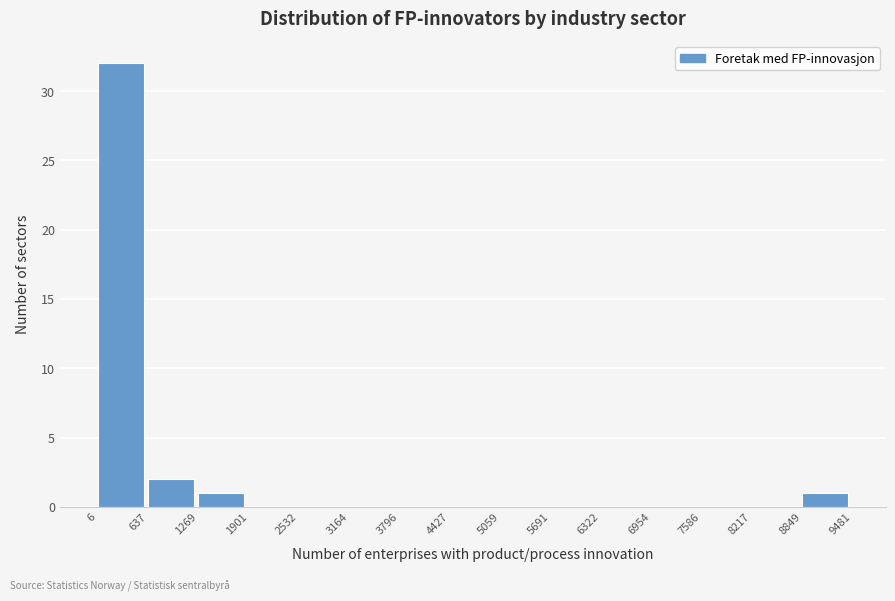

Reading left to right, list every bar in this chart as the range it spans on the x-axis followed by its height. The values are not printed on the chart, so give them approximately, as read against the axis.

6 to 637: 32
637 to 1269: 2
1269 to 1901: 1
1901 to 2532: 0
2532 to 3164: 0
3164 to 3796: 0
3796 to 4427: 0
4427 to 5059: 0
5059 to 5691: 0
5691 to 6322: 0
6322 to 6954: 0
6954 to 7586: 0
7586 to 8217: 0
8217 to 8849: 0
8849 to 9481: 1